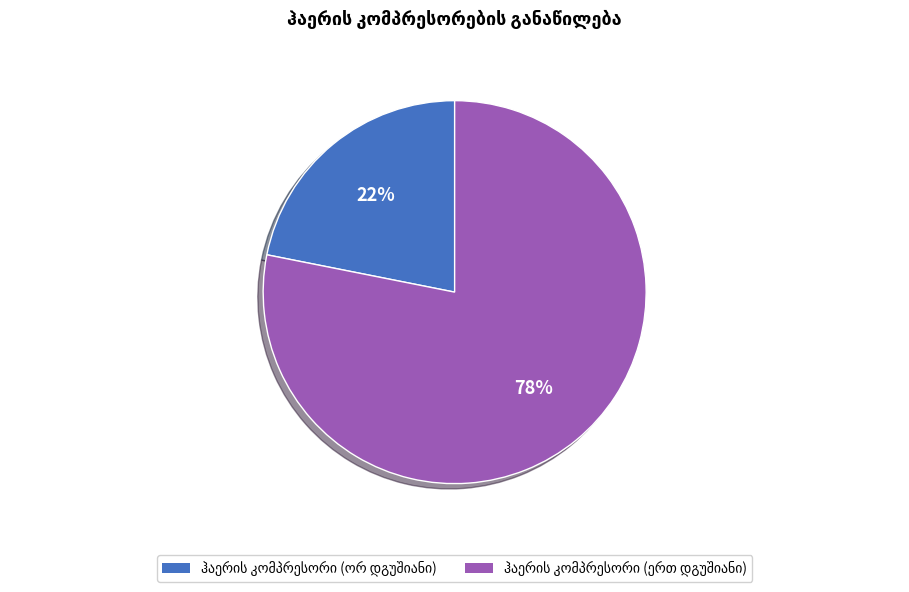

Is there a majority slice in this chart?

Yes